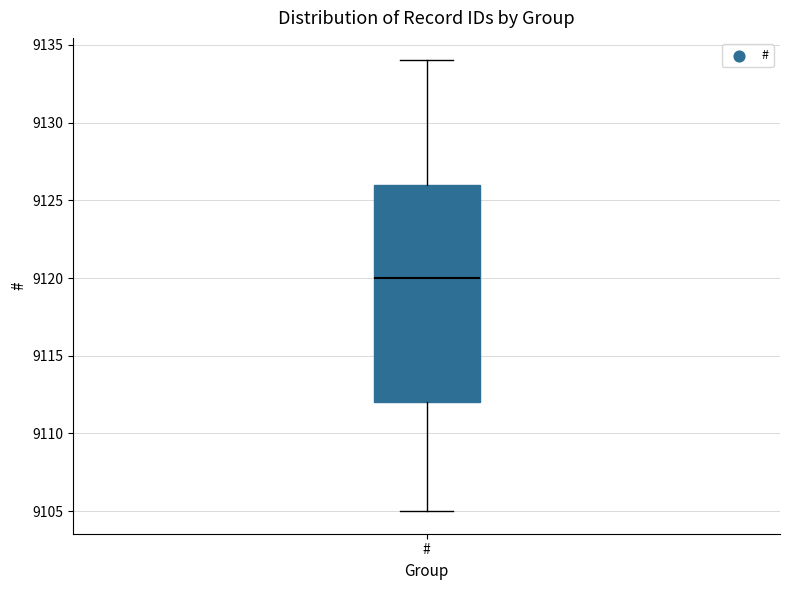

Transcribe this box plot: give where the median line is, the range the box spans, and where the two whiskers end, as read against the y-axis. The values are not printed on the chart, so give them approximately, as read against the axis.

median 9120, box 9112 to 9126, whiskers 9105 to 9134